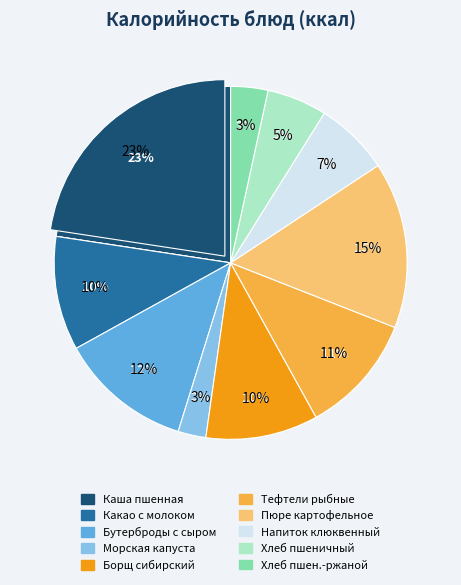

Which slice is the largest?

Каша молочная пшенная с маслом